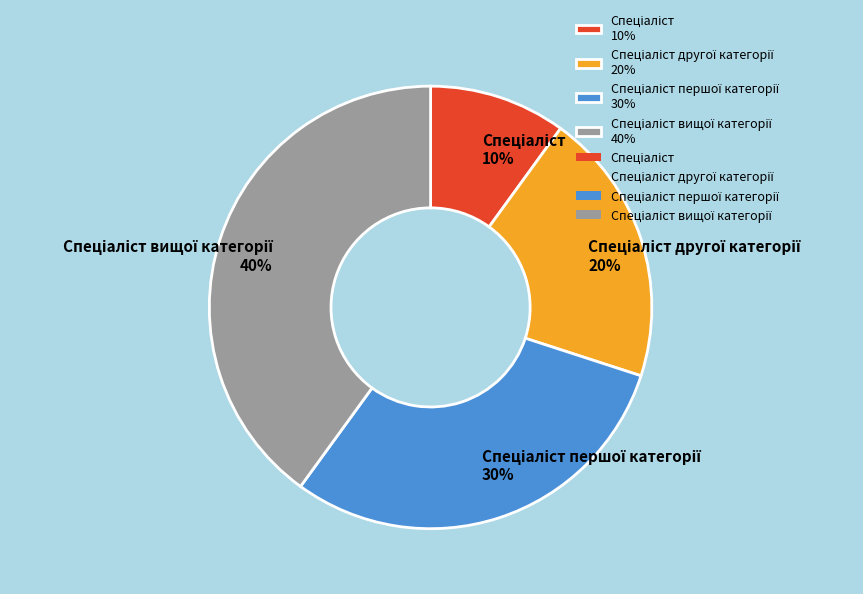

To the nearest percent, what is the difference between the largest and smallest slice percentages?

30%